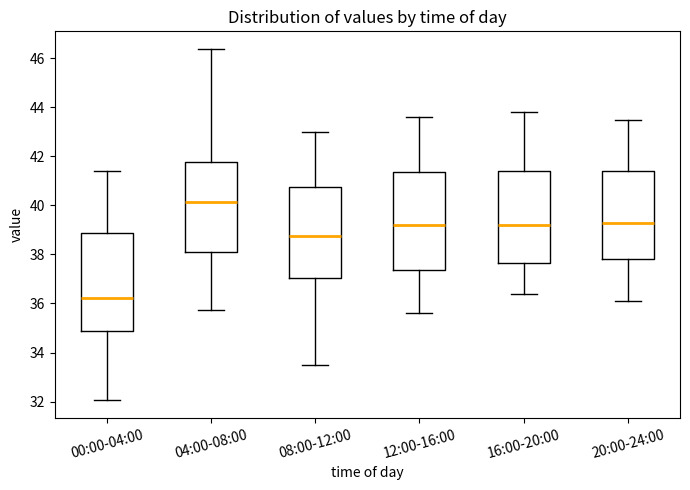

Reading left to right, transcribe this box plot: for each box, give where its median line is, the range the box spans, and where its two whiskers end, as read against the y-axis. The values are not printed on the chart, so give them approximately, as read against the axis.

00:00-04:00: median 36.2, box 34.8 to 38.8, whiskers 32.0 to 41.4
04:00-08:00: median 40.2, box 38.0 to 41.8, whiskers 35.8 to 46.4
08:00-12:00: median 38.8, box 37.0 to 40.8, whiskers 33.6 to 43.0
12:00-16:00: median 39.2, box 37.4 to 41.4, whiskers 35.6 to 43.6
16:00-20:00: median 39.2, box 37.6 to 41.4, whiskers 36.4 to 43.8
20:00-24:00: median 39.4, box 37.8 to 41.4, whiskers 36.2 to 43.6